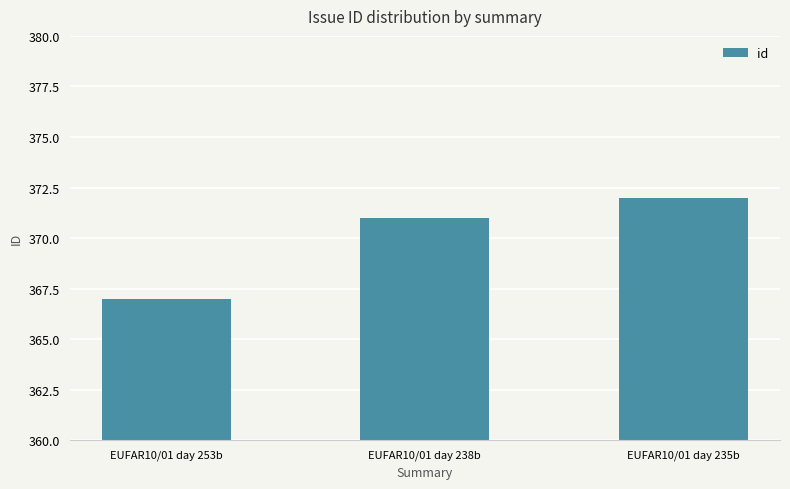

Is it true that the value at EUFAR10/01 day 238b is 371?

True